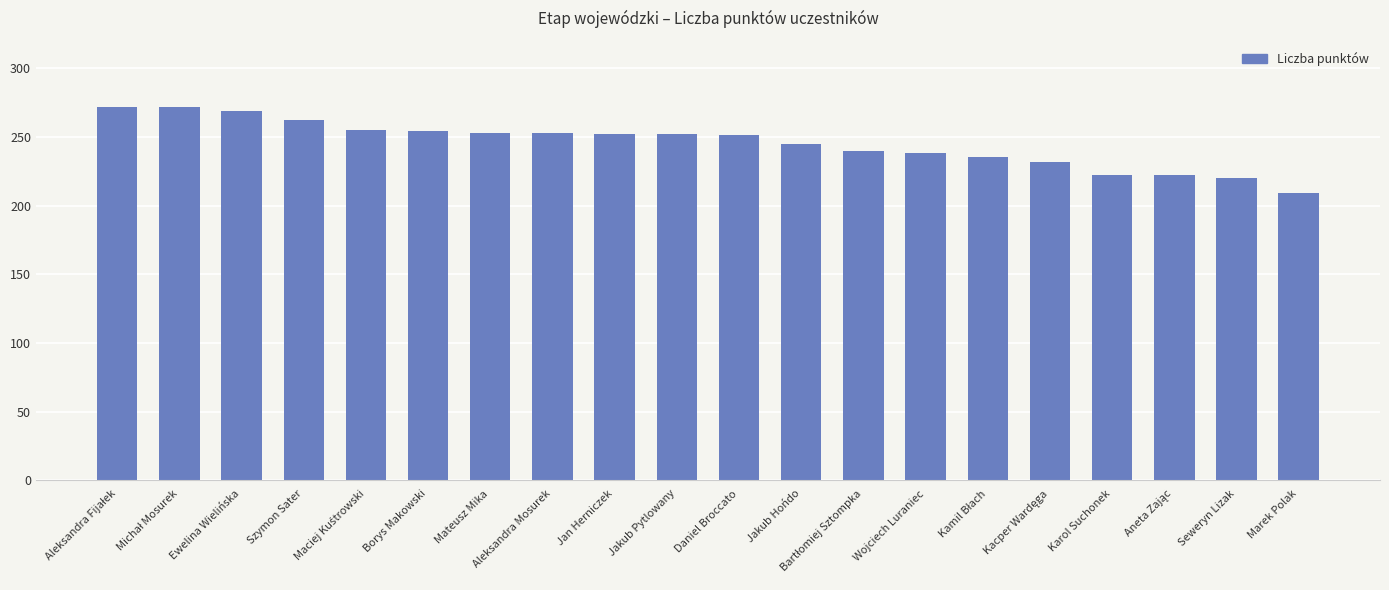

What is the maximum value shown in the chart?

272